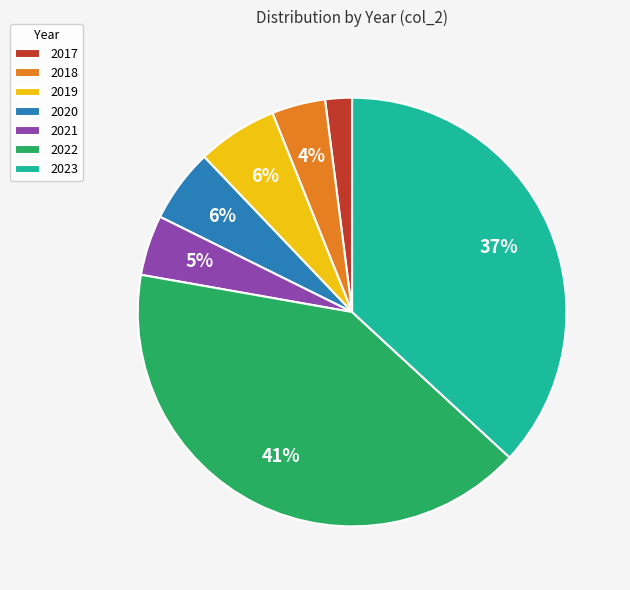

Is there a majority slice in this chart?

No